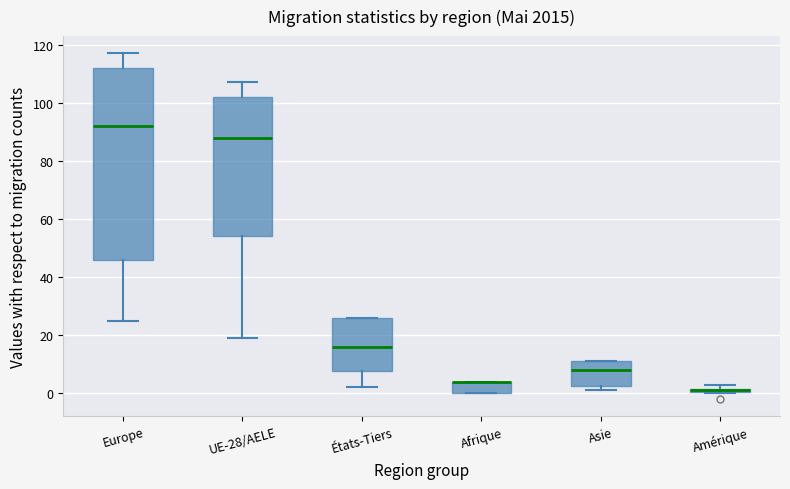

Comparing the boxes themselves (not the whiskers), which one is the tallest?

Europe